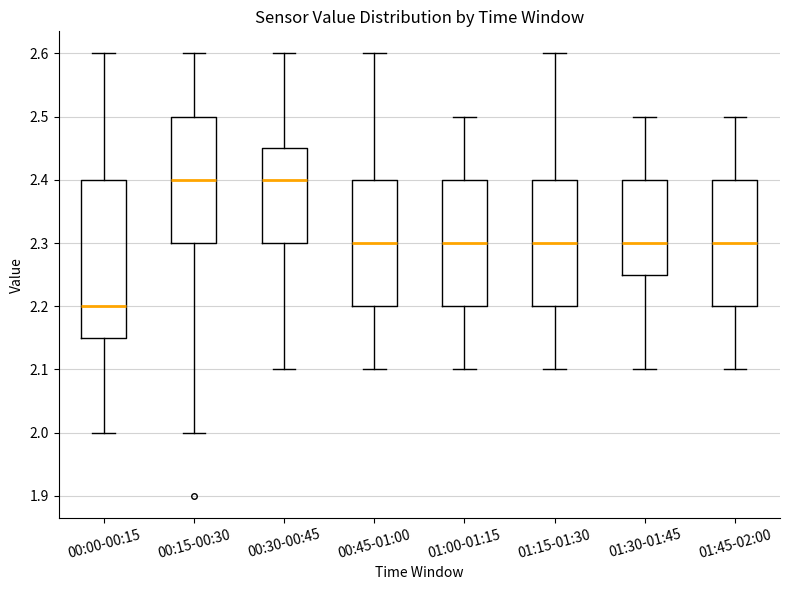

Reading left to right, transcribe this box plot: for each box, give where its median line is, the range the box spans, and where its two whiskers end, as read against the y-axis. The values are not printed on the chart, so give them approximately, as read against the axis.

00:00-00:15: median 2.20, box 2.15 to 2.40, whiskers 2.00 to 2.60
00:15-00:30: median 2.40, box 2.30 to 2.50, whiskers 2.00 to 2.60
00:30-00:45: median 2.40, box 2.30 to 2.45, whiskers 2.10 to 2.60
00:45-01:00: median 2.30, box 2.20 to 2.40, whiskers 2.10 to 2.60
01:00-01:15: median 2.30, box 2.20 to 2.40, whiskers 2.10 to 2.50
01:15-01:30: median 2.30, box 2.20 to 2.40, whiskers 2.10 to 2.60
01:30-01:45: median 2.30, box 2.25 to 2.40, whiskers 2.10 to 2.50
01:45-02:00: median 2.30, box 2.20 to 2.40, whiskers 2.10 to 2.50